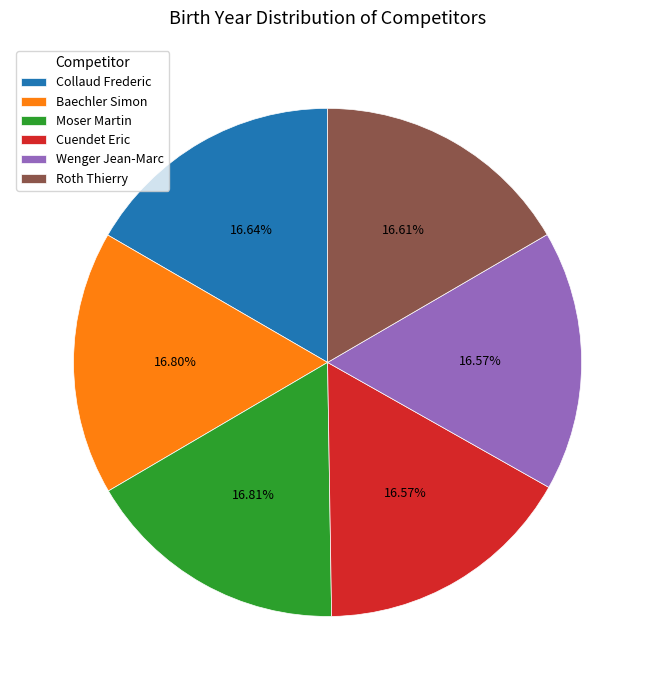

Is there any slice that represents more than half of the pie?

No